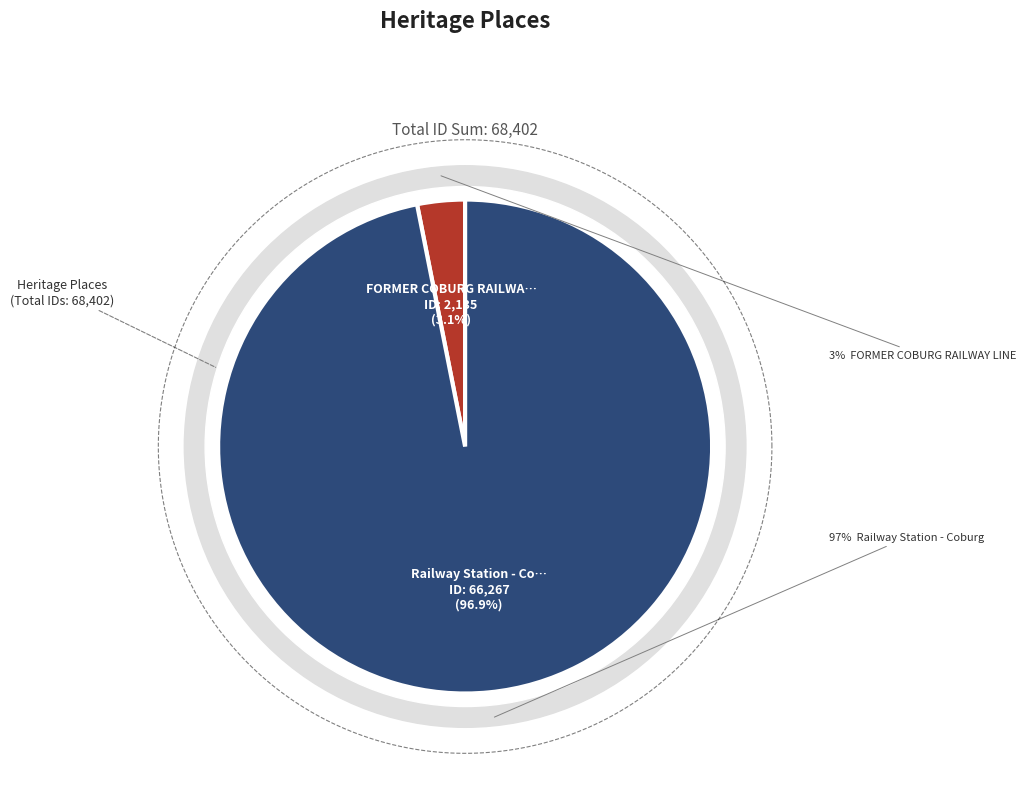

How many segments does this pie chart have?

2